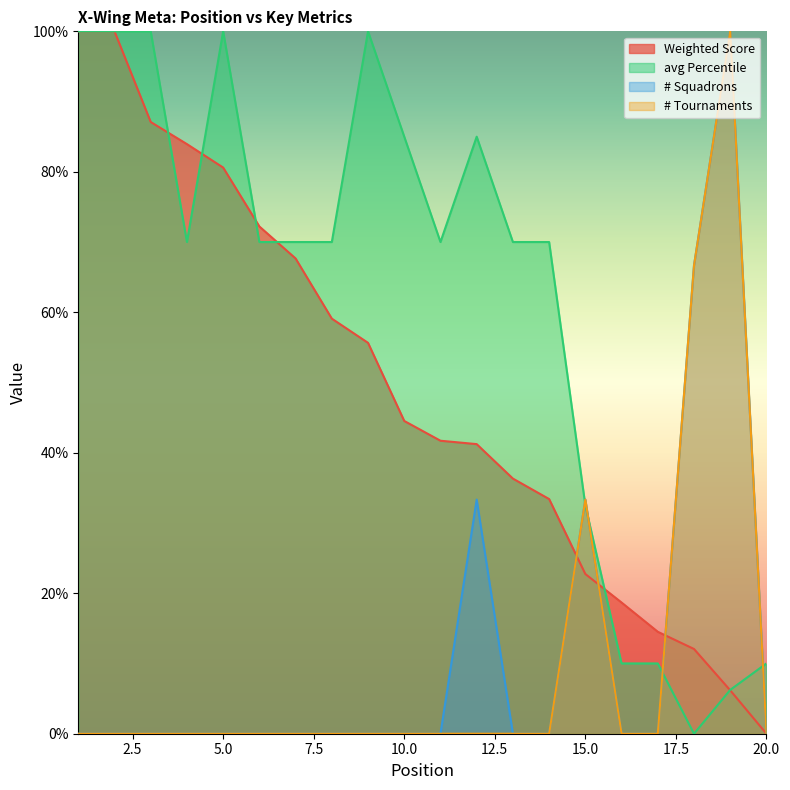

What is the sum of the Weighted Score values at 16 and 5?

99.3